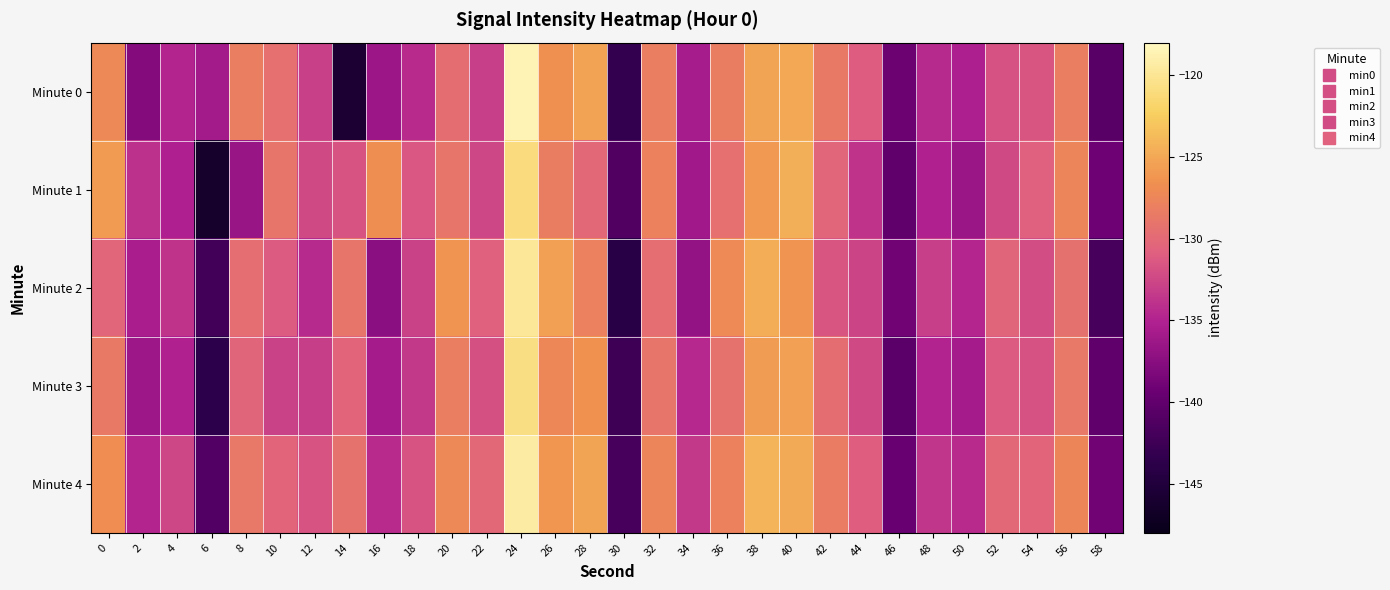

Between 28 and 42, which series saw the biggest shift?

Minute 2